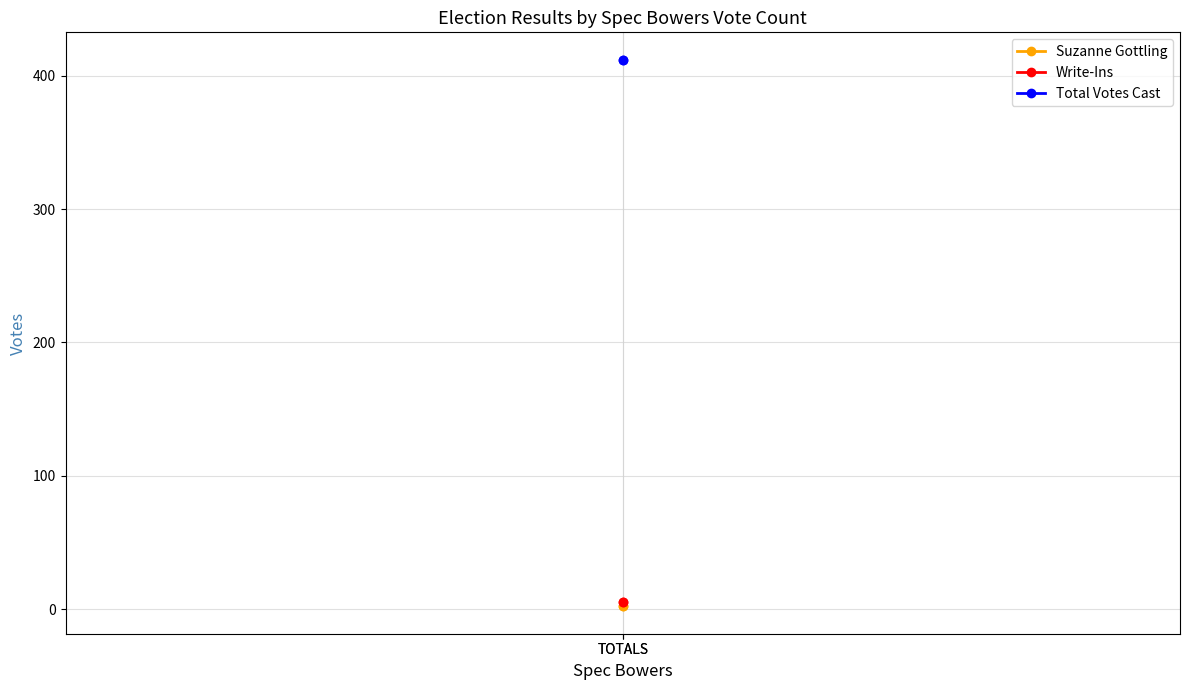

The value of Total Votes Cast at TOTALS is 166. True or false?

False